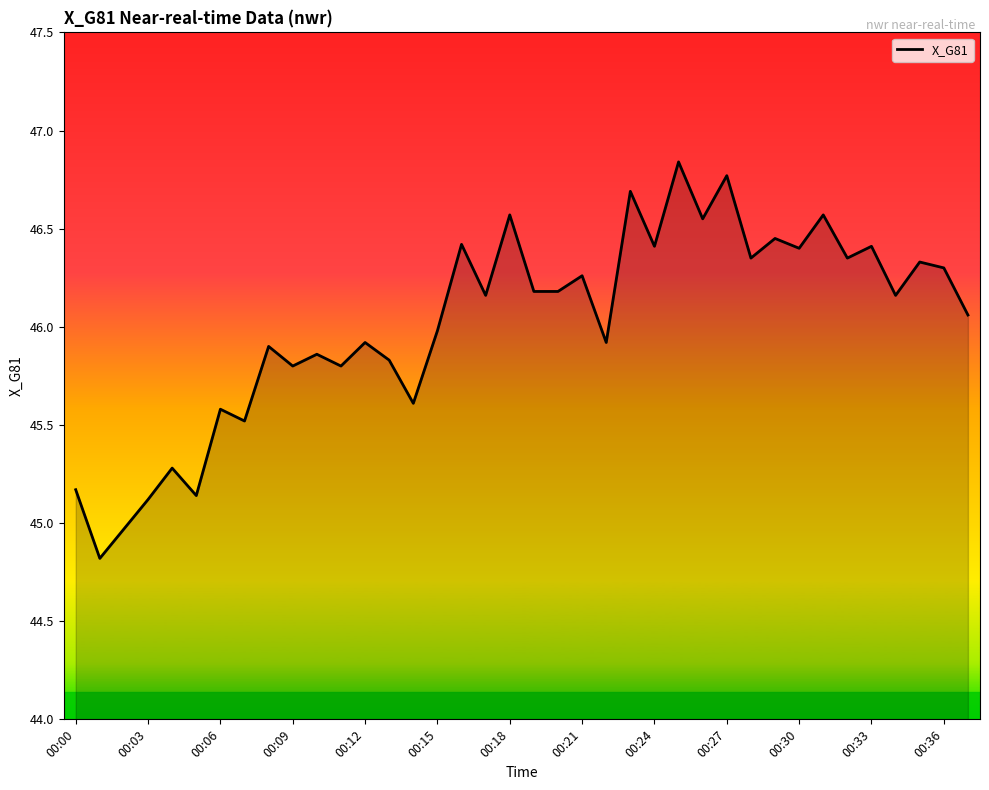

What is the minimum value shown in the chart?

44.8